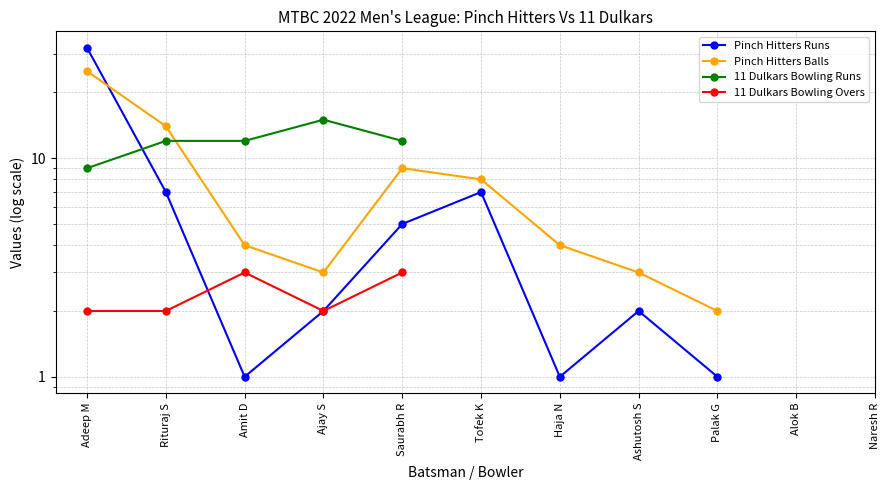

What is the label of the 5th point from the right?

Haja N